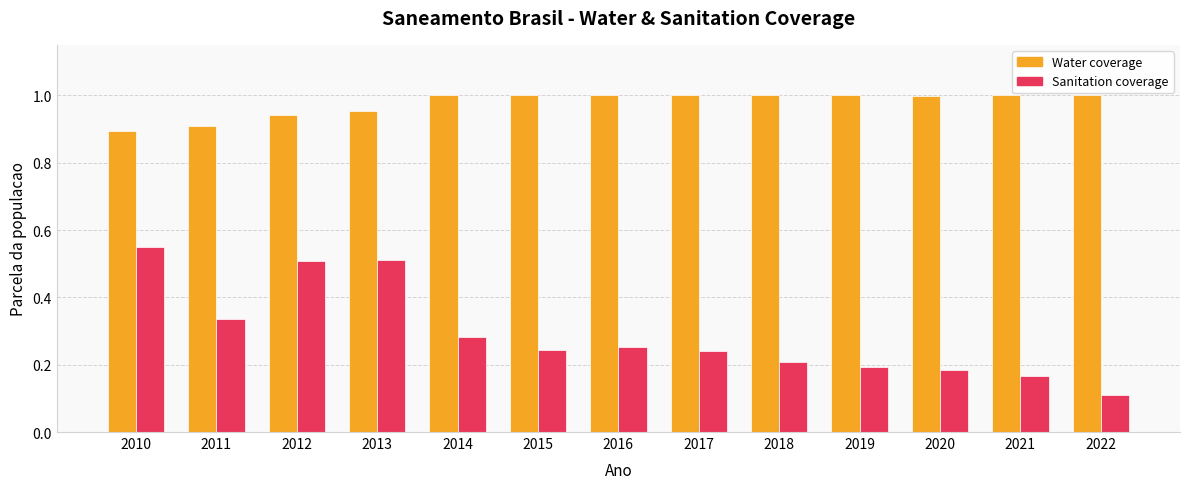

Which label corresponds to the smallest value in the chart?

2022